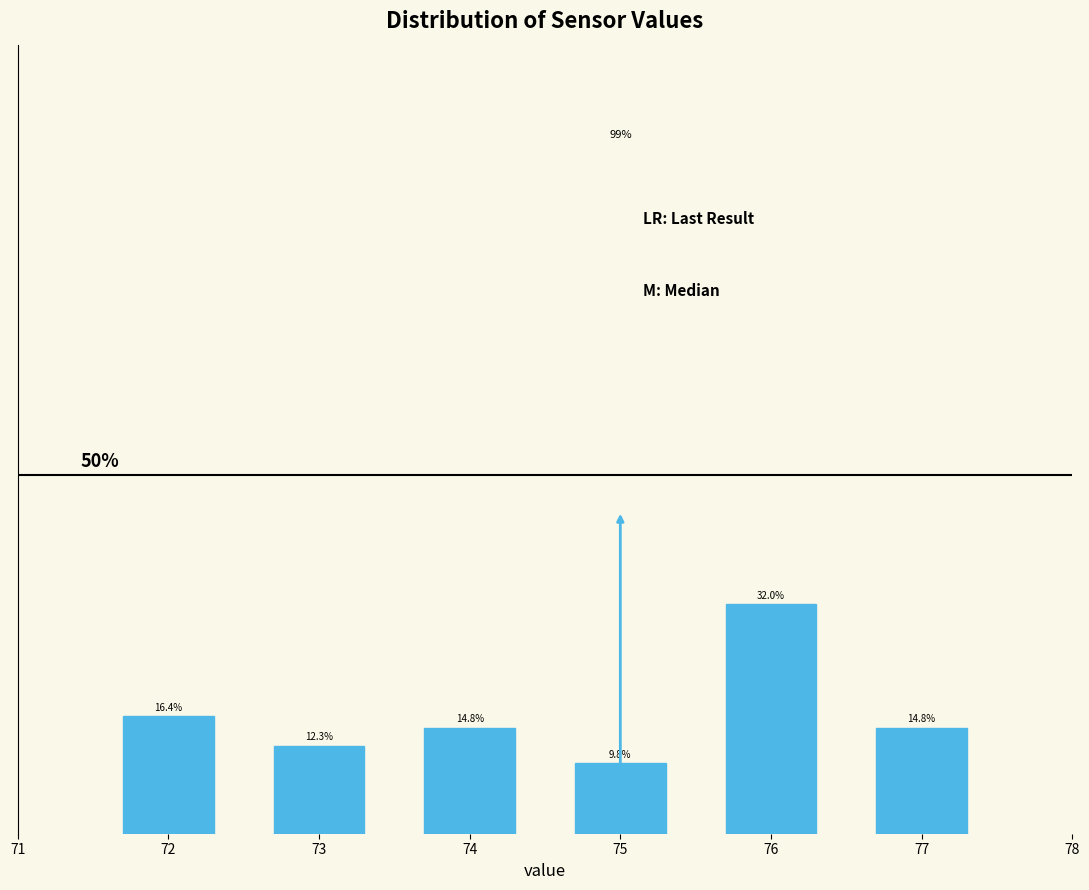

Does the chart contain any negative values?

No